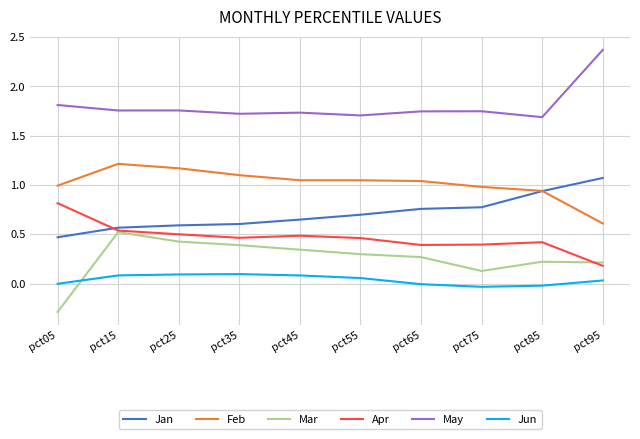

Between pct05 and pct25, which series saw the biggest shift?

Mar